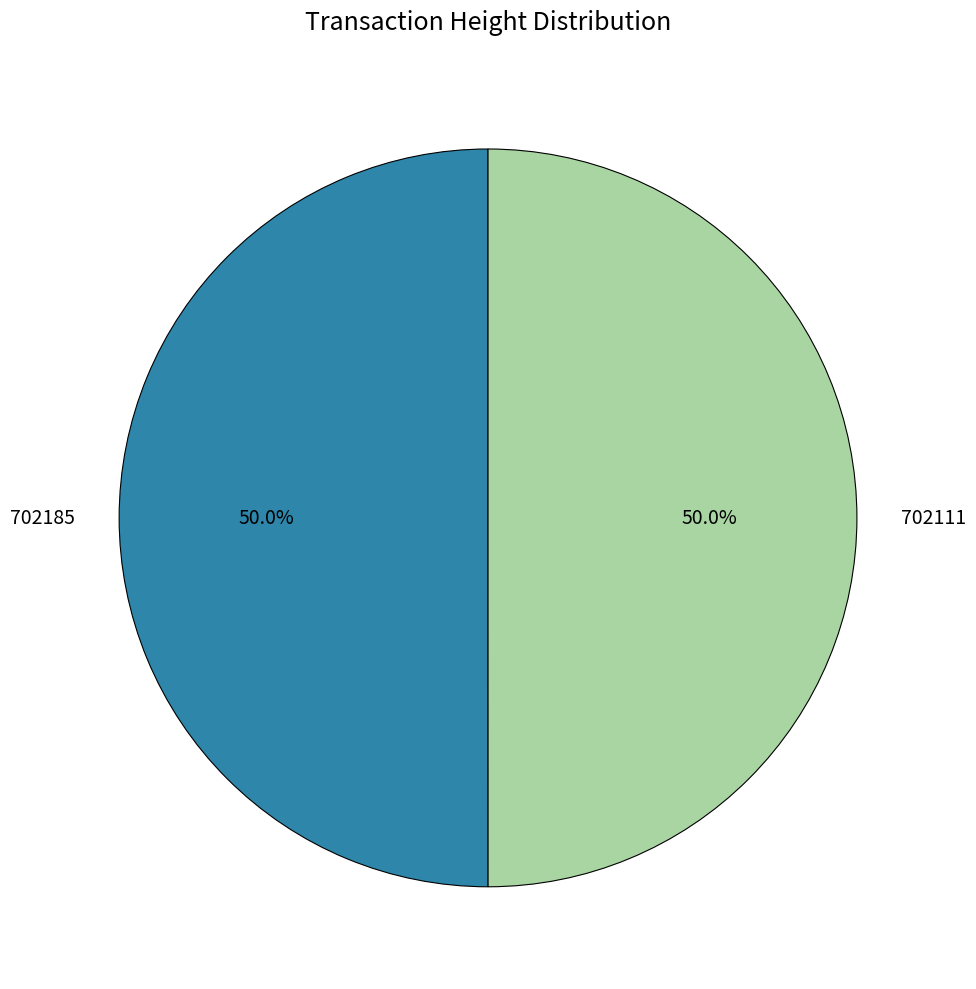

What is the ratio of the value at 702185 to the value at 702111?

1.0